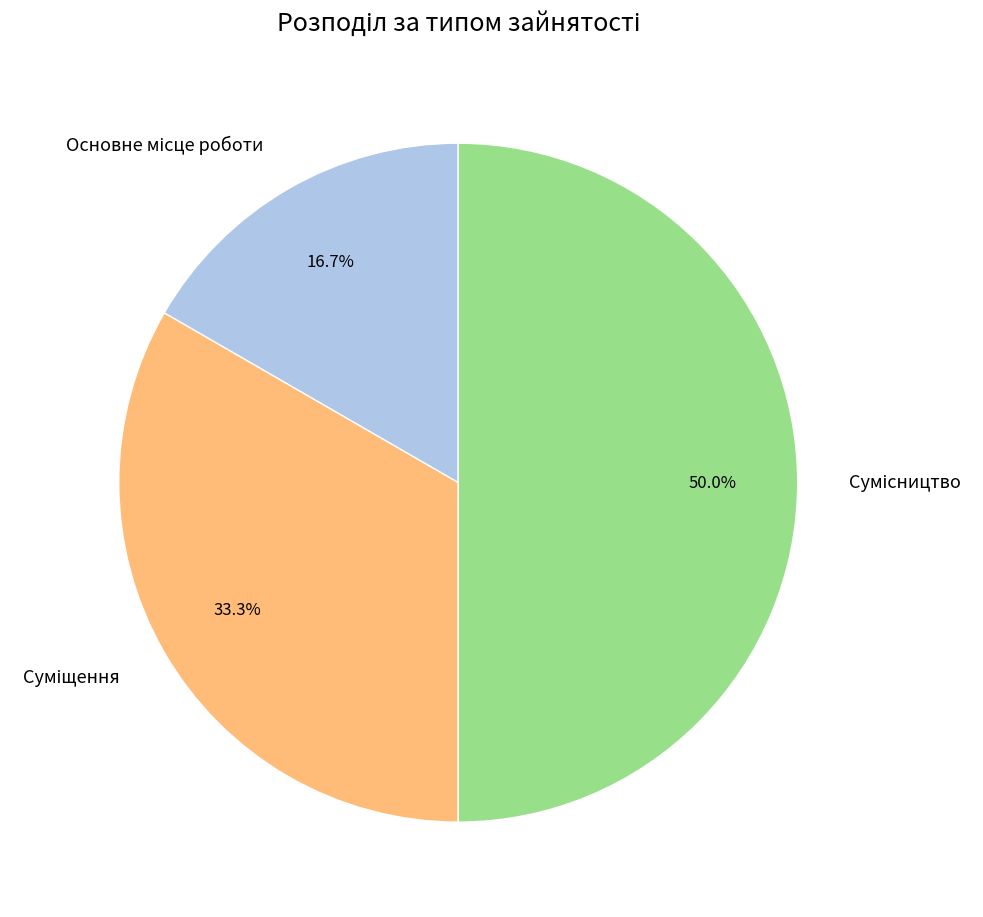

How many segments does this pie chart have?

3